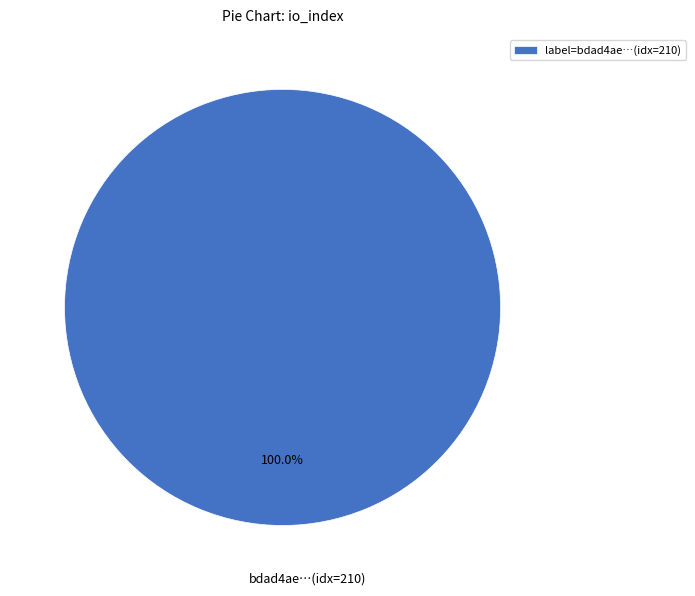

Is there a majority slice in this chart?

Yes